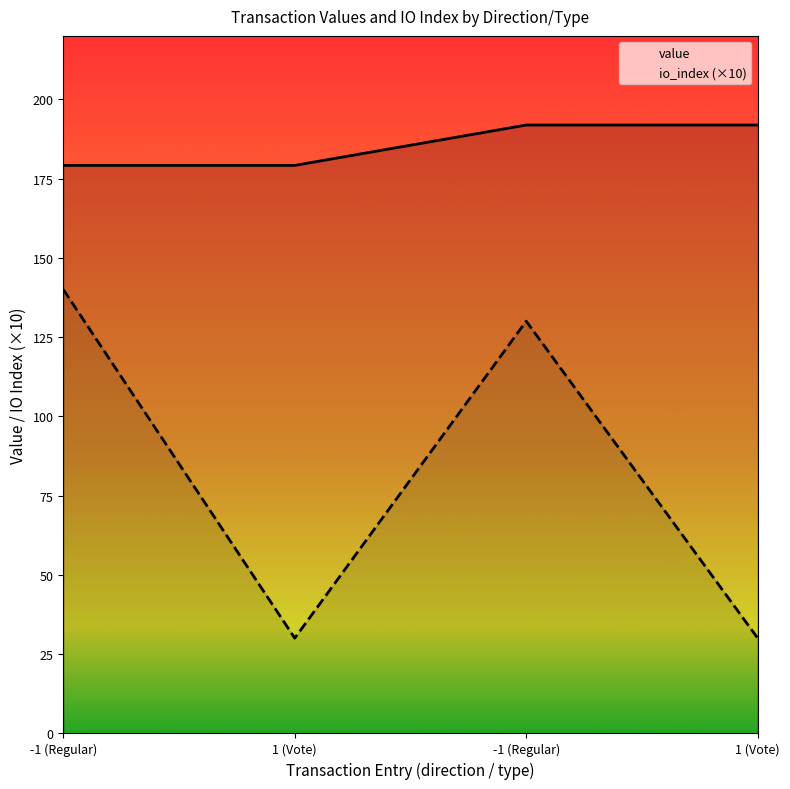

True or false: value has more than 1 interior local peaks.

False